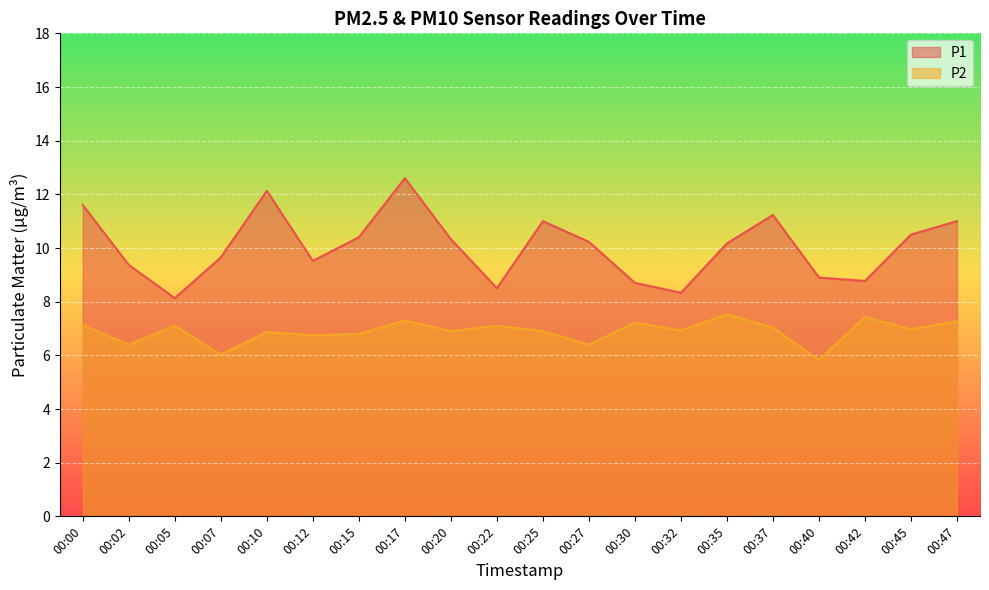

At which category does the chart reach its minimum across all series?

00:40